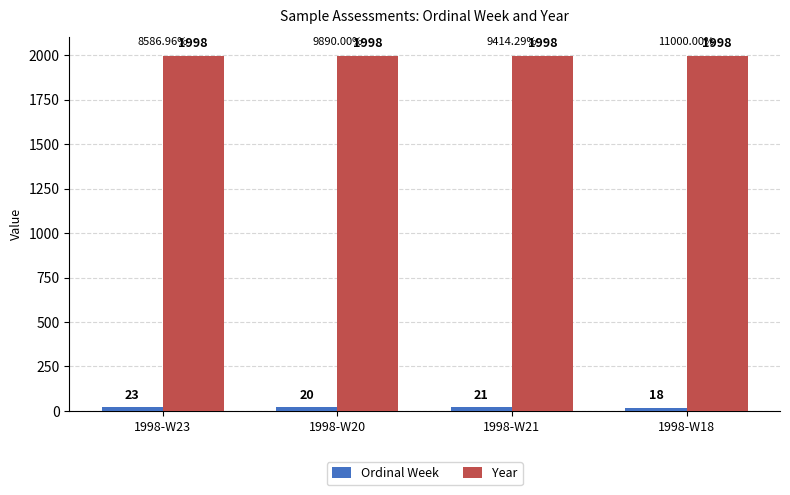

Which label corresponds to the smallest value in the chart?

1998-W18